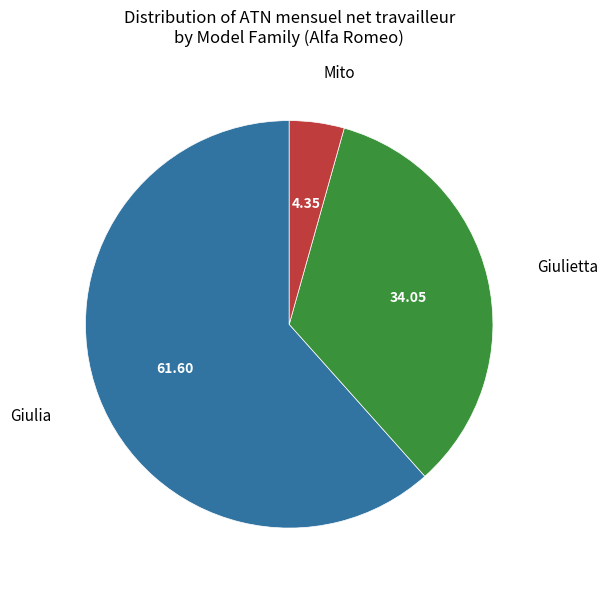

Count the number of slices in the pie.

3